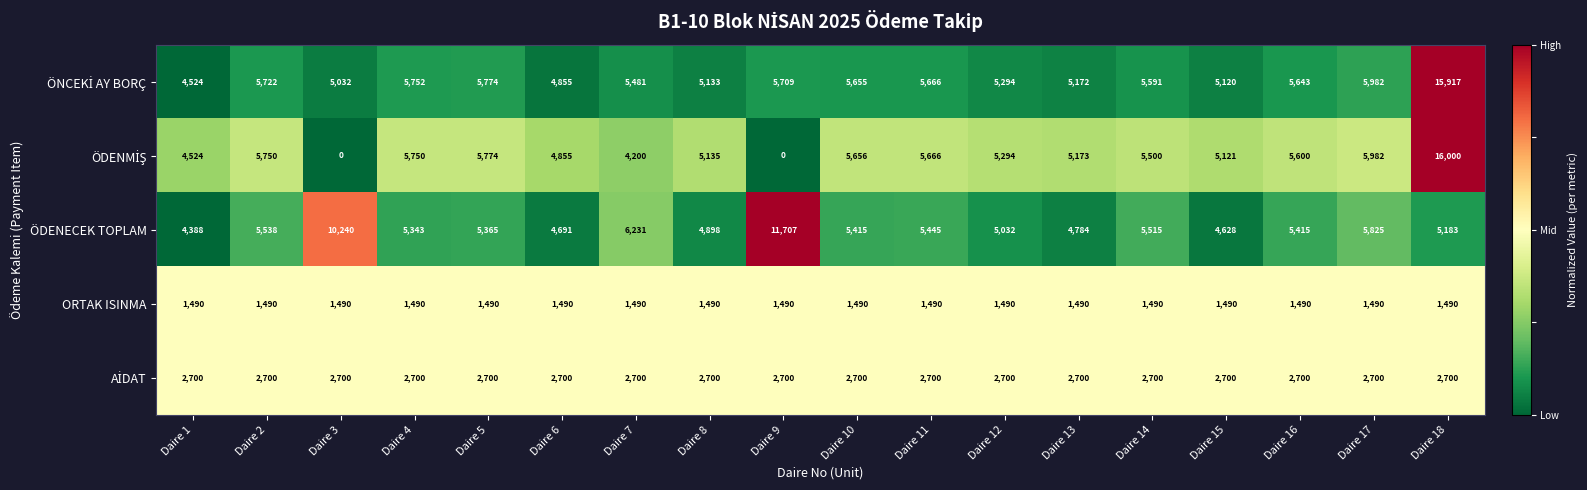

What is the spread (max minus min) of values at Daire 16?

4153